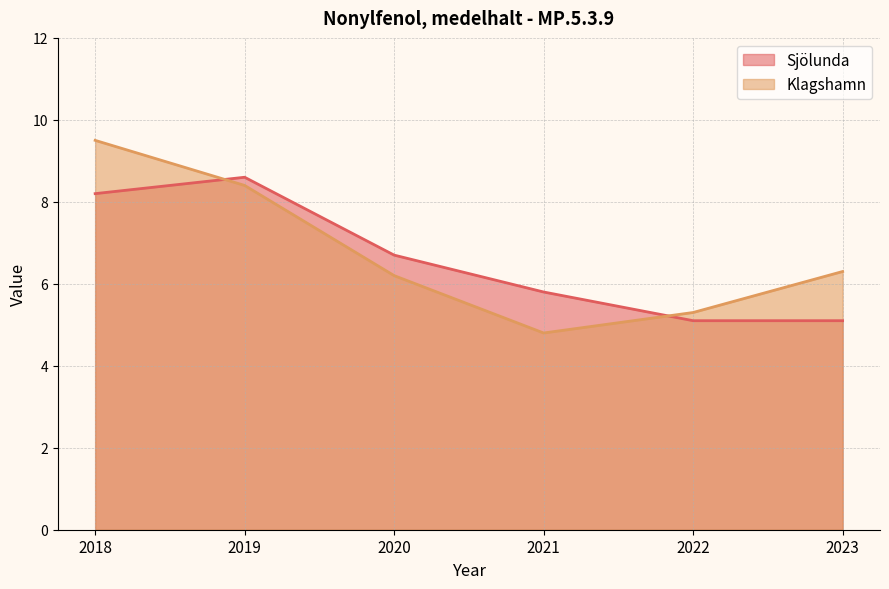

Where is Sjölunda nearest to the value 6?

2021